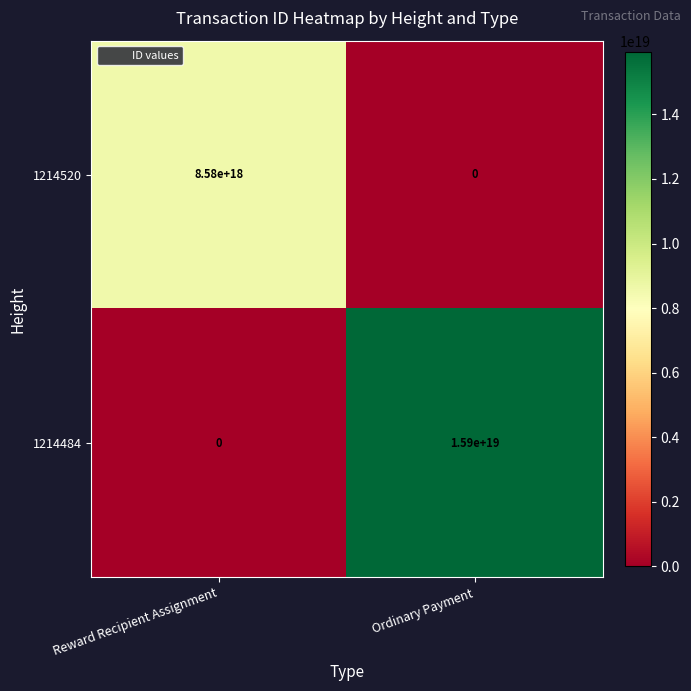

Between Reward Recipient Assignment and Ordinary Payment, which series saw the biggest shift?

1214484